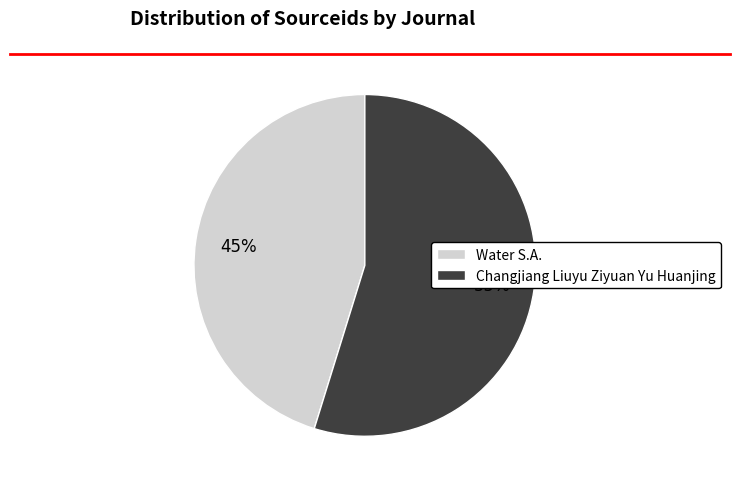

To the nearest percent, what is the difference between the Water S.A. and Changjiang Liuyu Ziyuan Yu Huanjing slice percentages?

10%